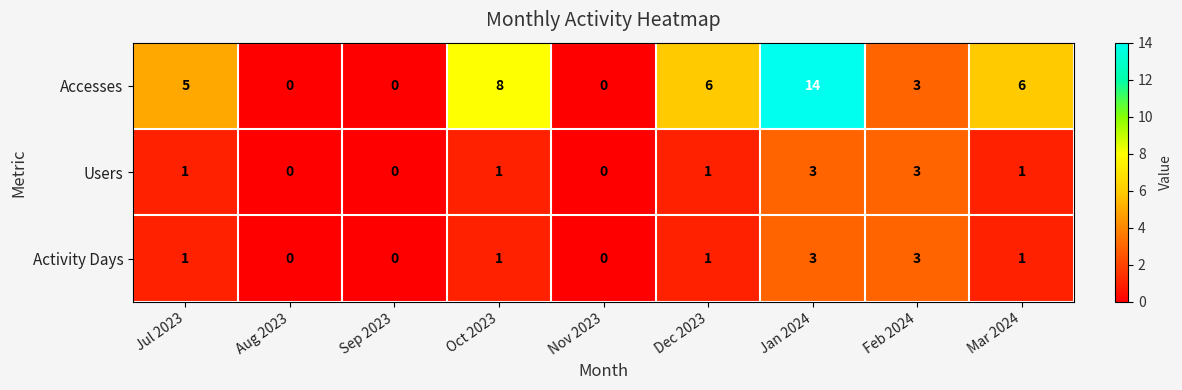

Which series has the largest range (max minus min)?

Accesses